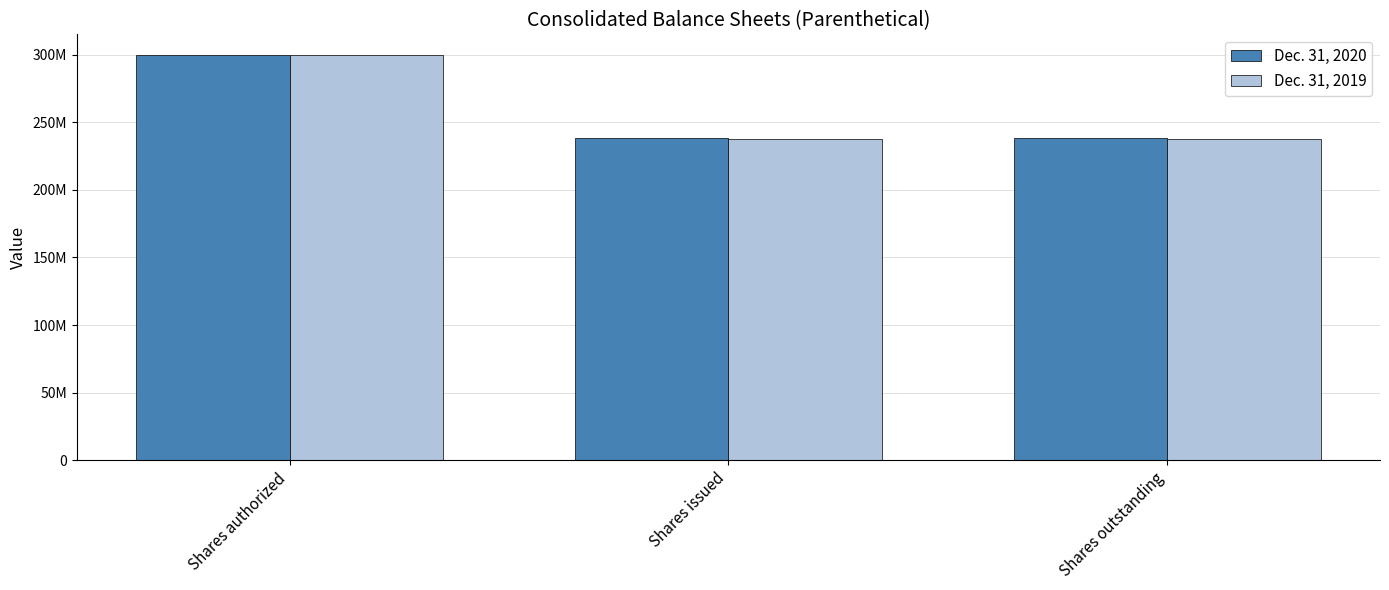

What are all the series names shown in the legend?

Dec. 31, 2020, Dec. 31, 2019